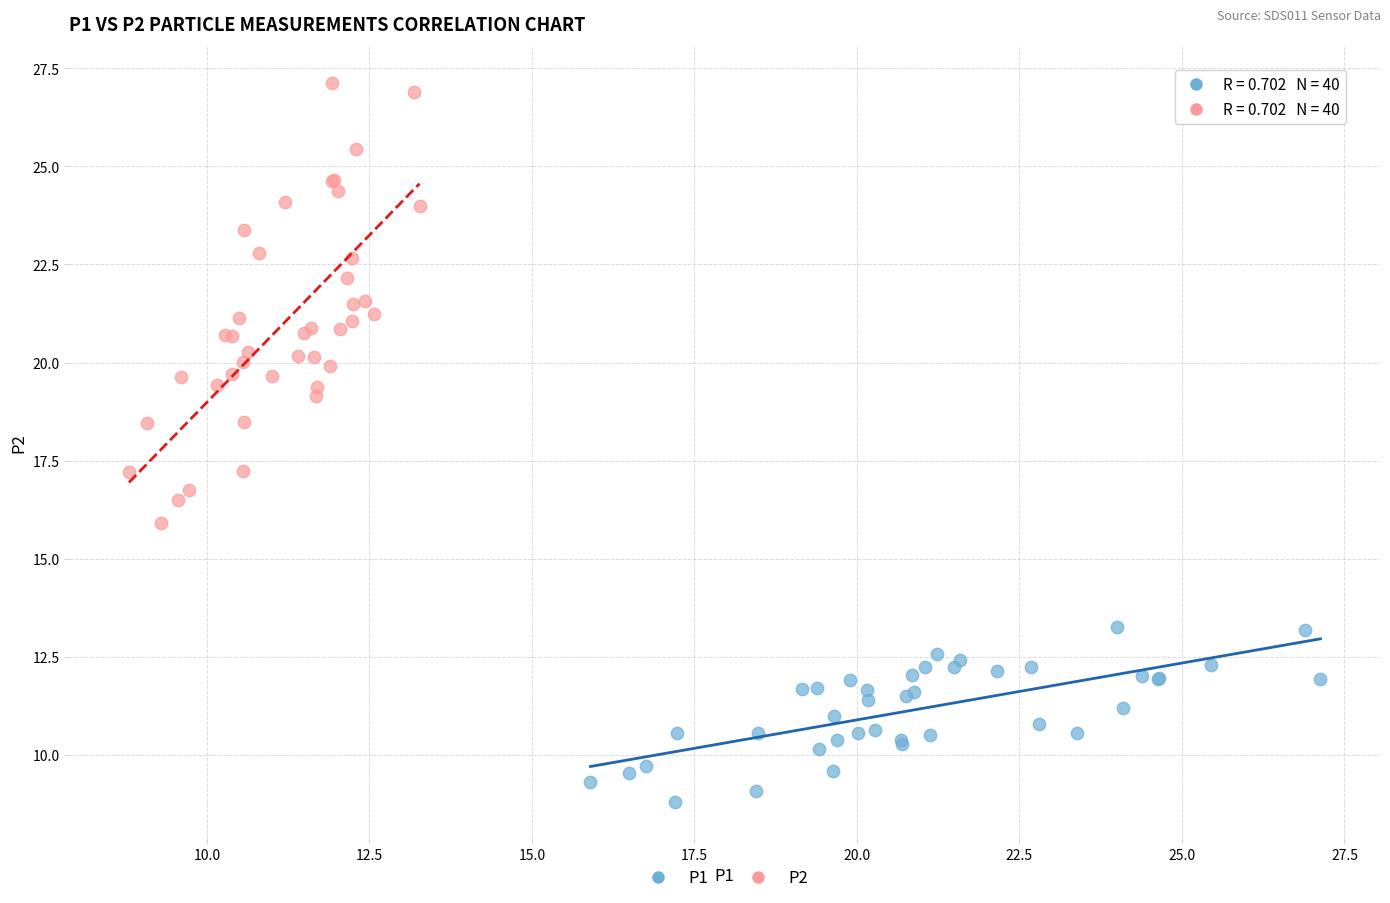

Which series reaches the maximum Y coordinate?

P2